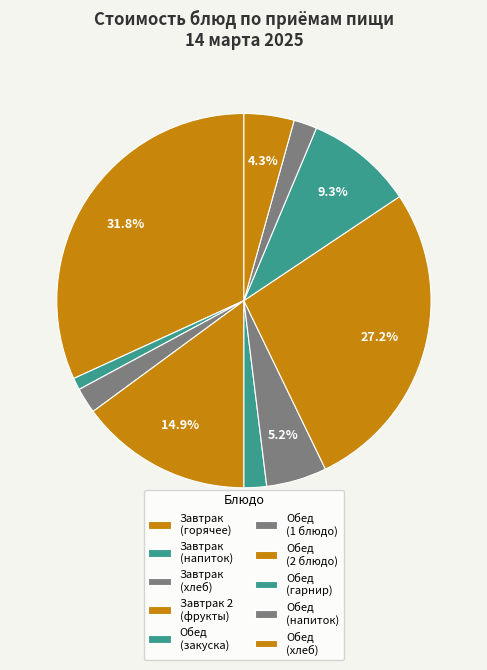

Is there any slice that represents more than half of the pie?

No